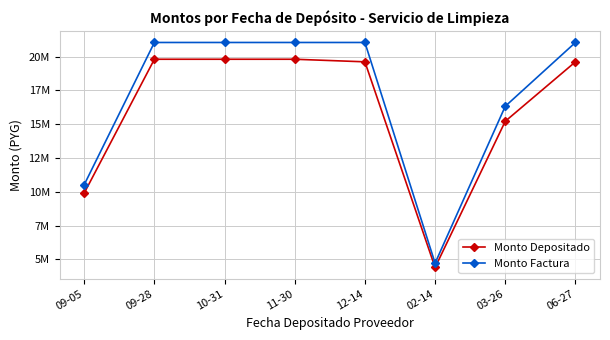

What is the value of the Monto Factura point at the 1st from the left?

10526000